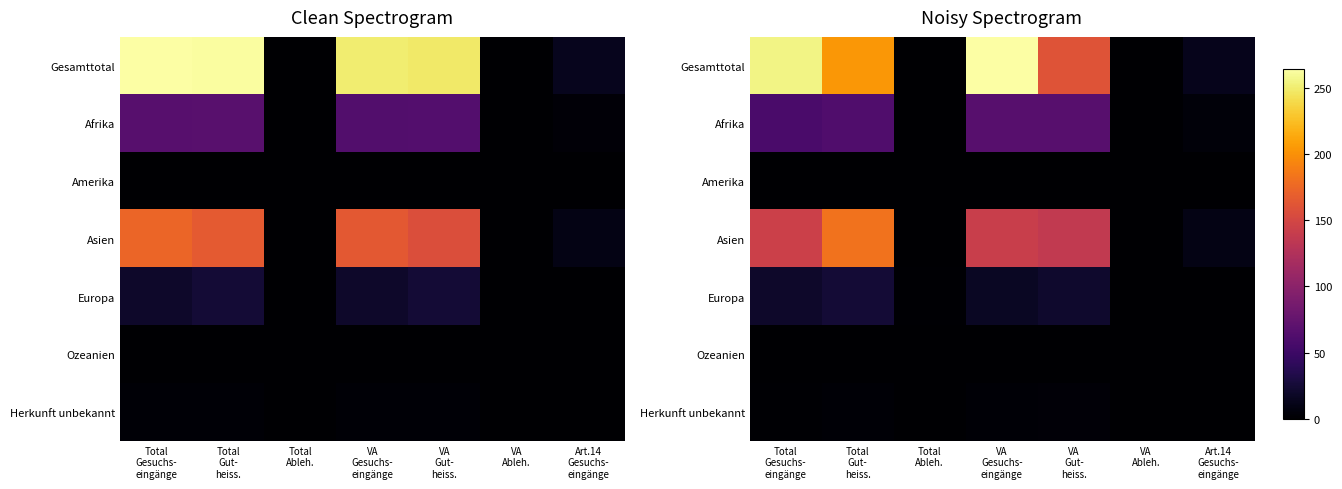

Is it true that Europa equals 9.2 at VA Gut- heiss.?

False